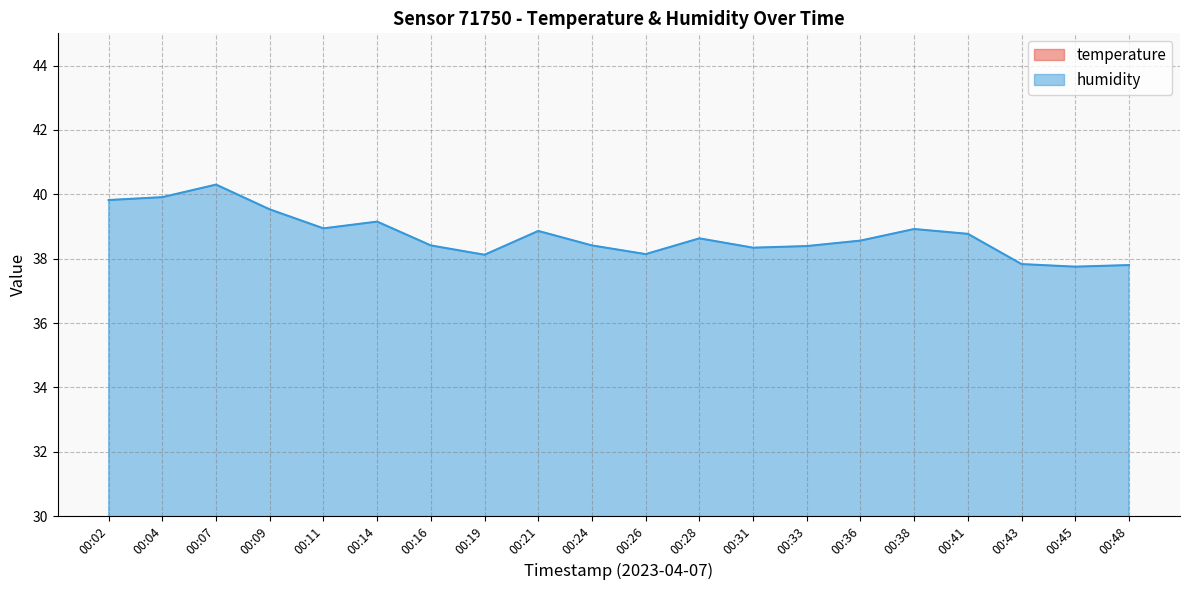

What is the difference between the highest and lowest values at 00:36?

19.7